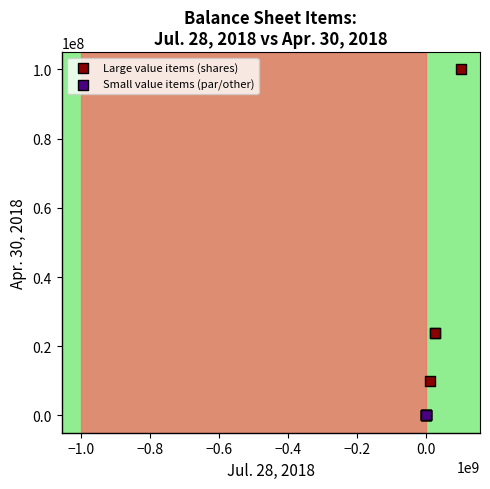

Which series contains the highest Y value?

Large value items (shares)